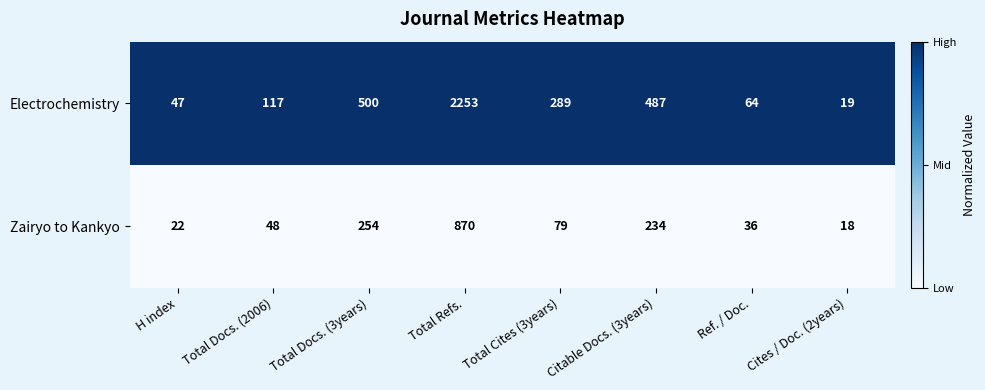

The Zairyo to Kankyo series shows 22 at H index. True or false?

True